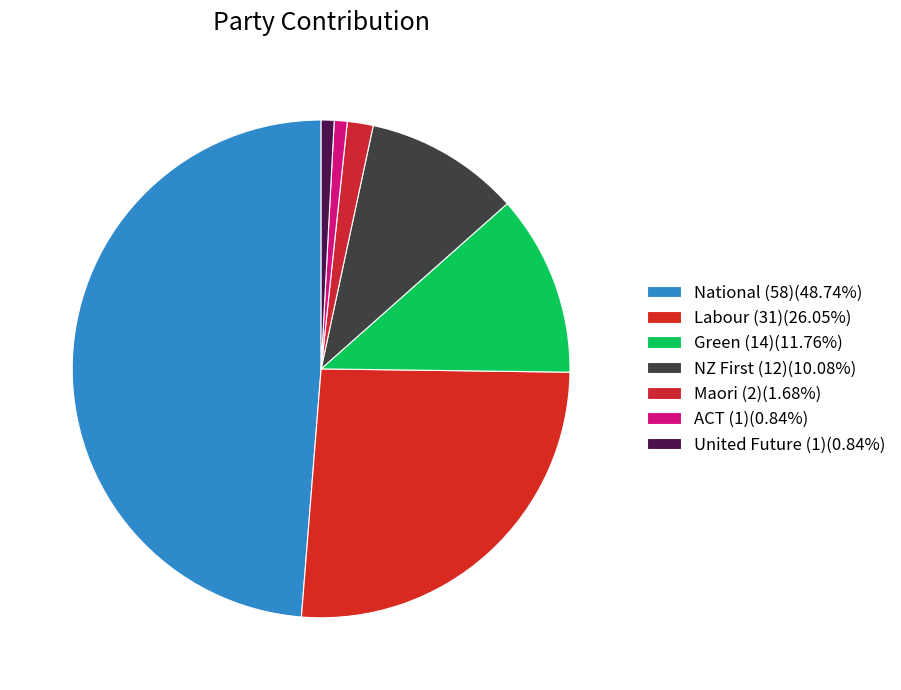

Is ACT (1) the majority of the pie?

No